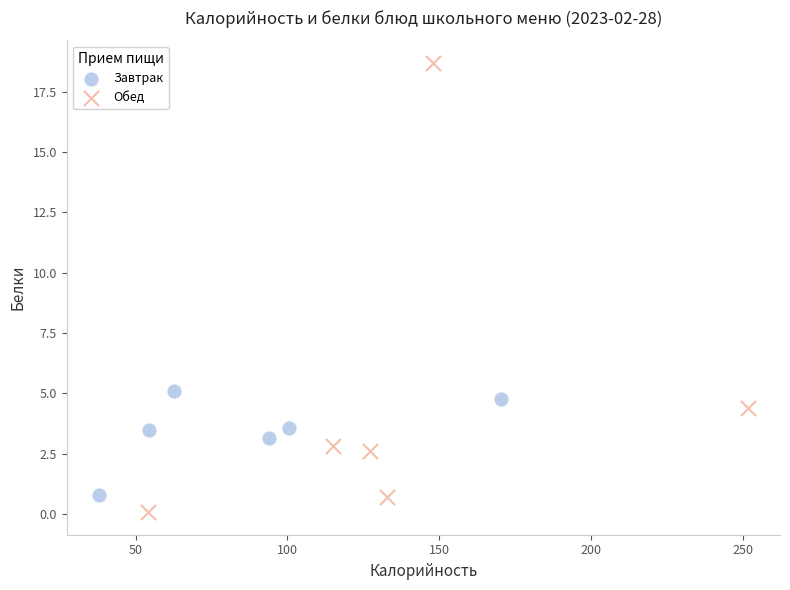

Which series has the widest spread of Y values?

Обед